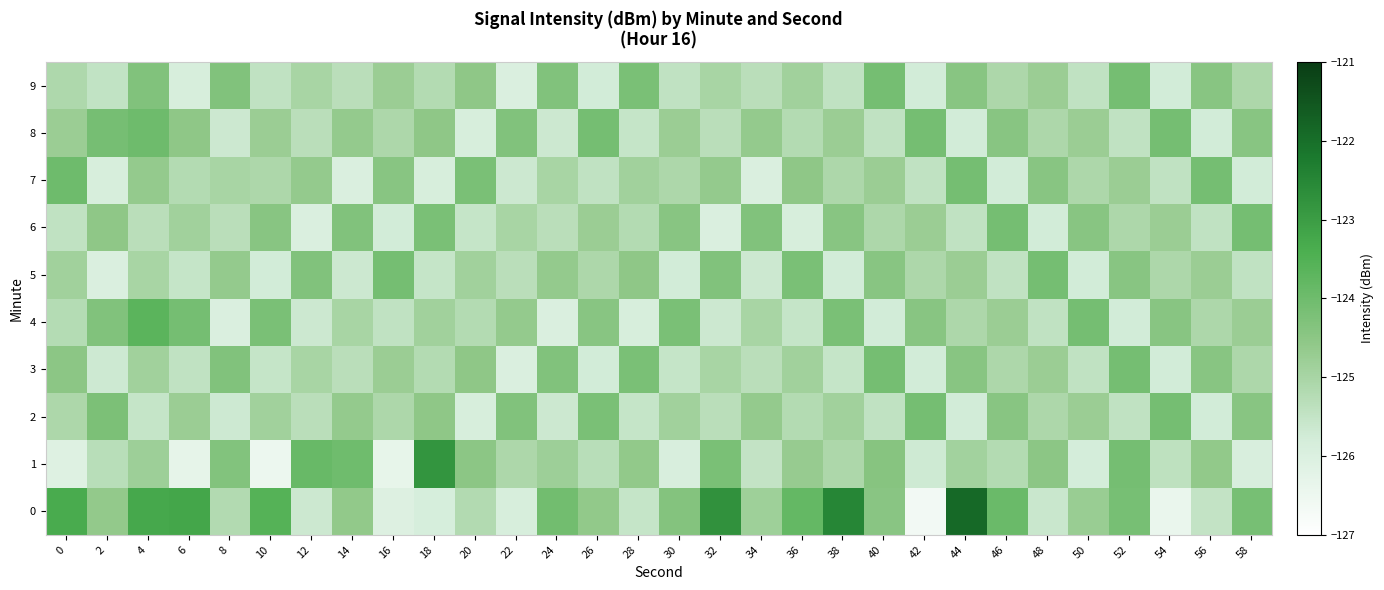

How many series are shown in this chart?

10